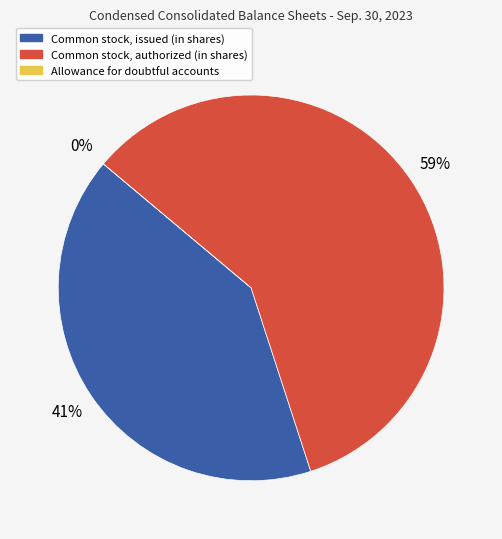

Count the number of slices in the pie.

3